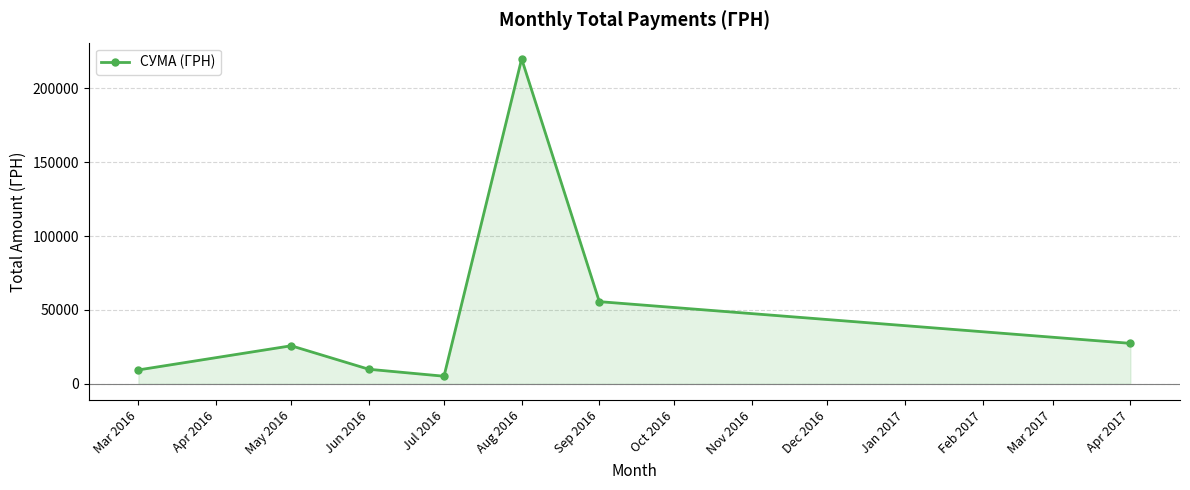

How many interior local peaks (higher than both neighbors) does the data have?

2